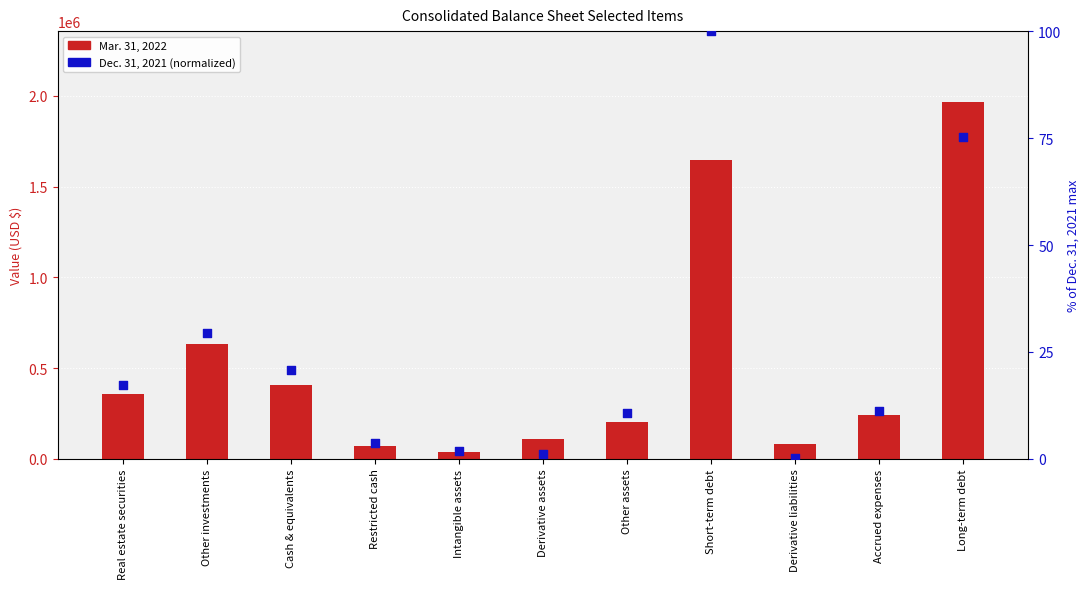

What are all the series names shown in the legend?

Mar. 31, 2022, Dec. 31, 2021 (normalized)